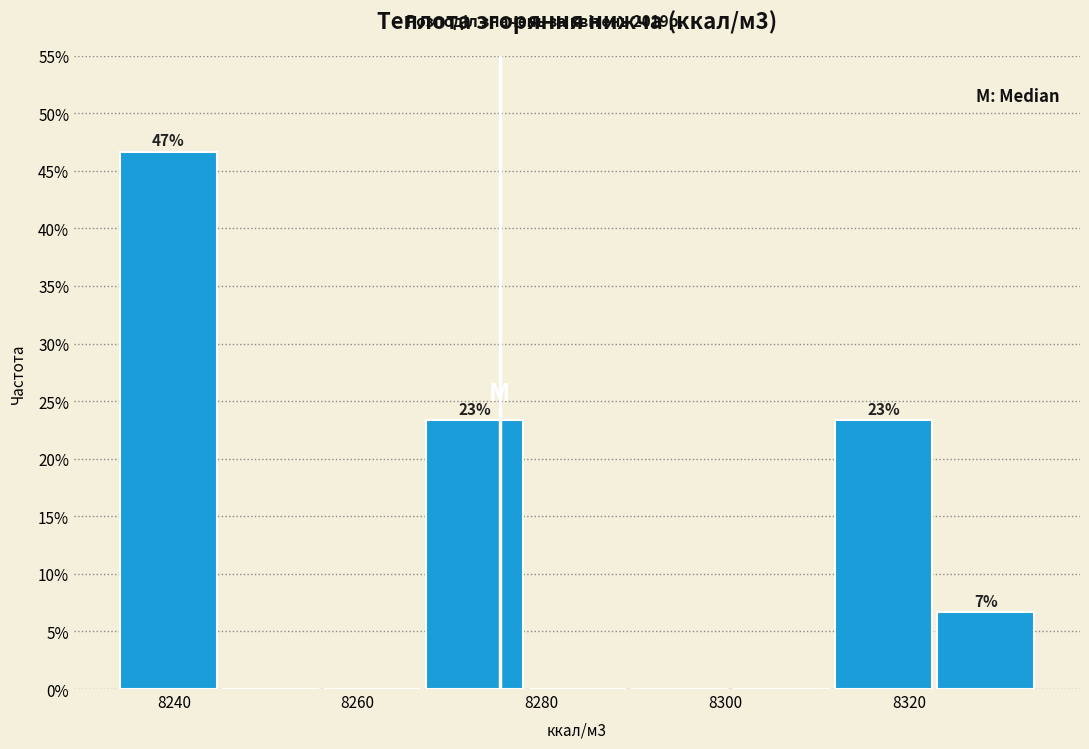

Which range on the x-axis has the tallest bar?

8234 to 8244